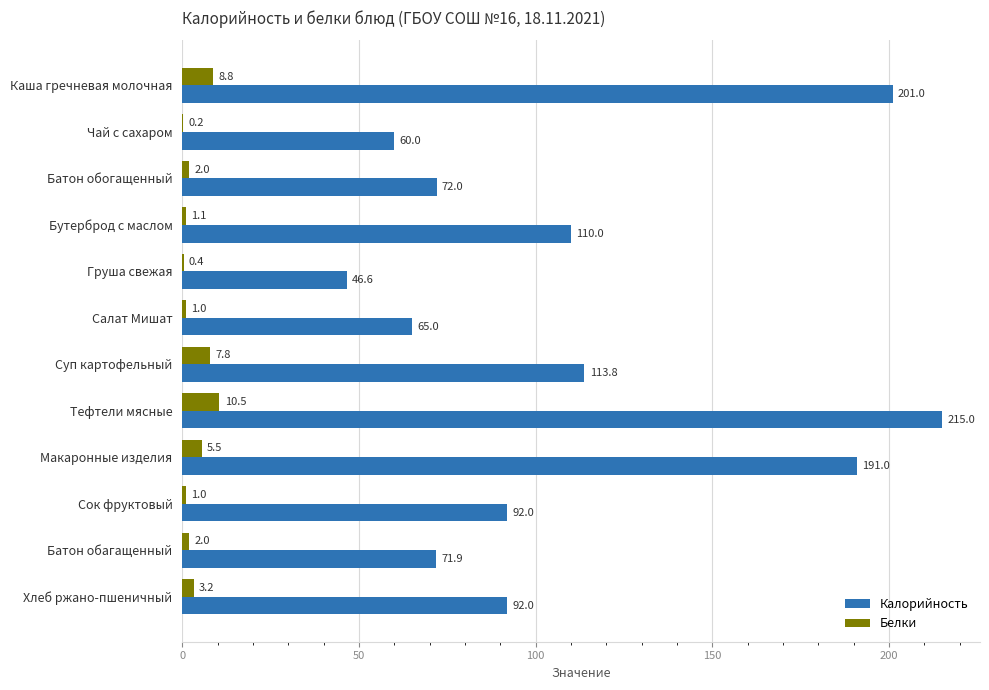

At which category is the sum across all series the highest?

Тефтели мясные